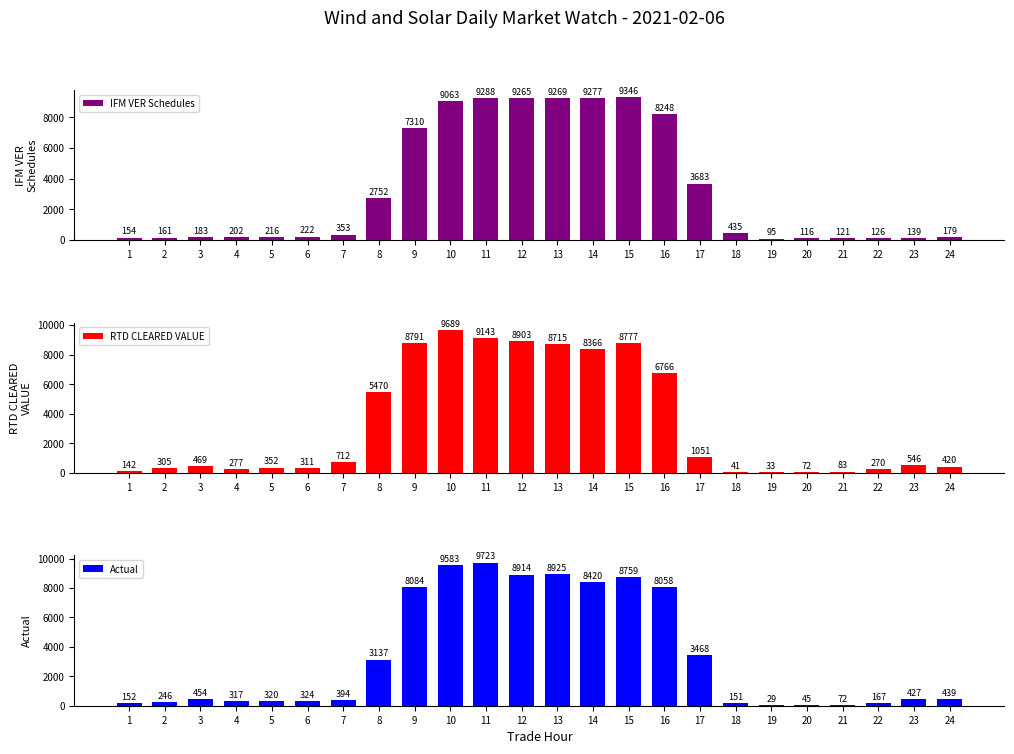

Count the number of data series in this chart.

3